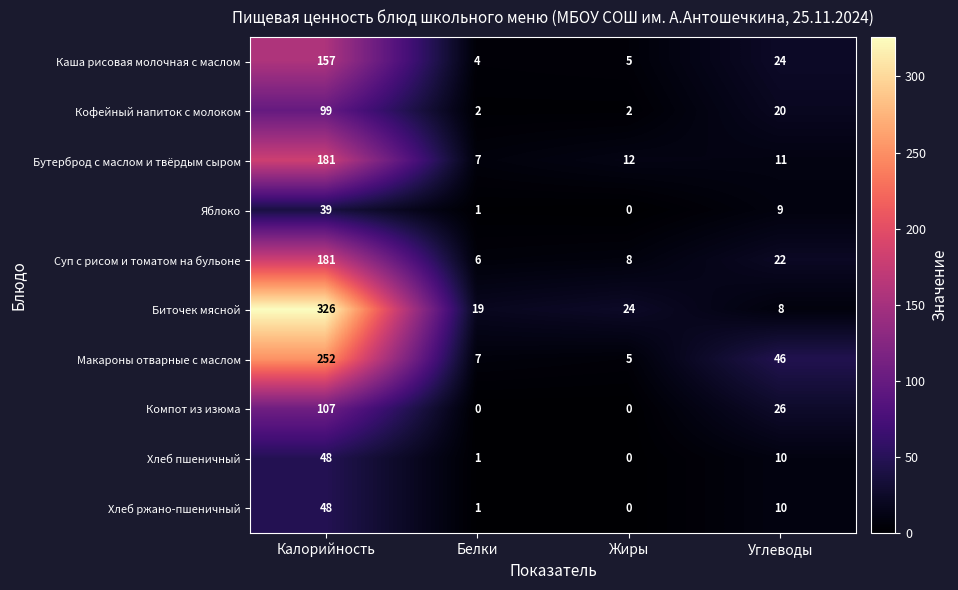

Where is Каша рисовая молочная с маслом nearest to the value 80?

Углеводы